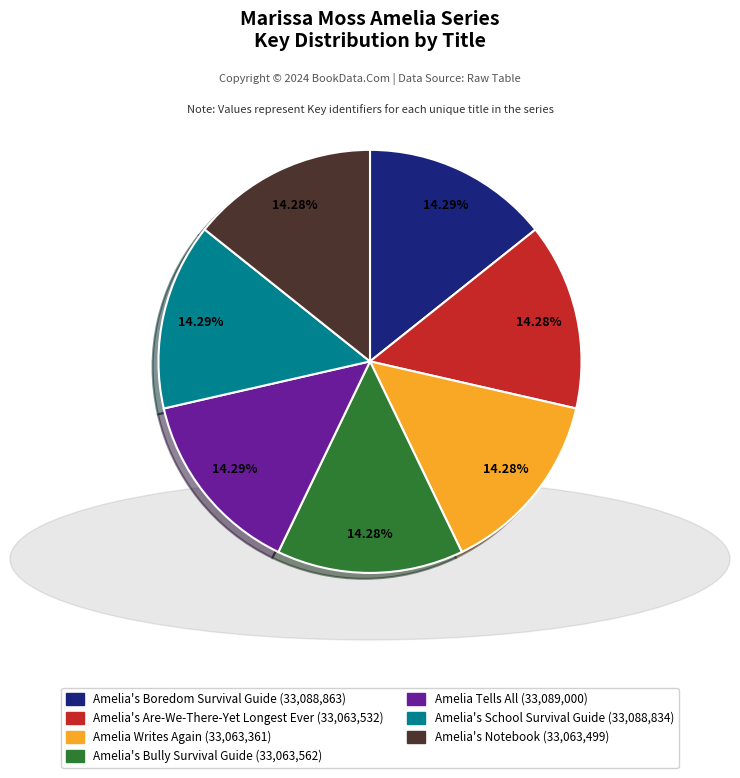

The Amelia's Are-We-There-Yet Longest Ever slice represents 14% of the pie. True or false?

True